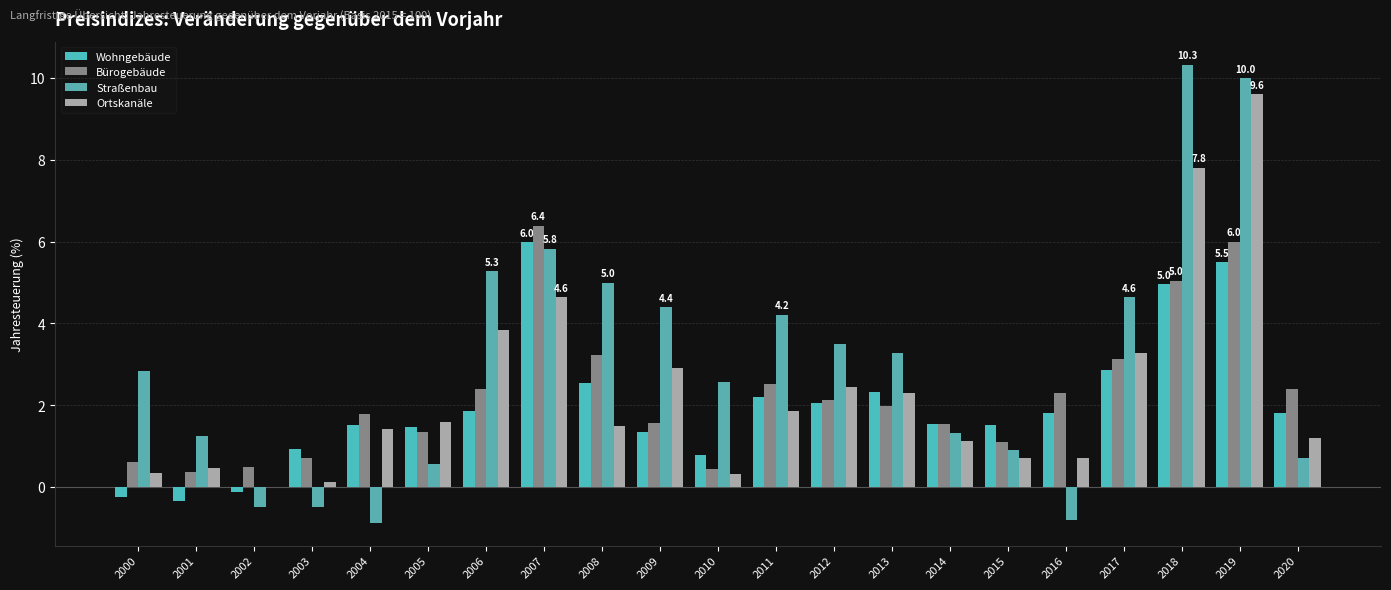

What is the difference between the highest and lowest values at 2008?

3.5